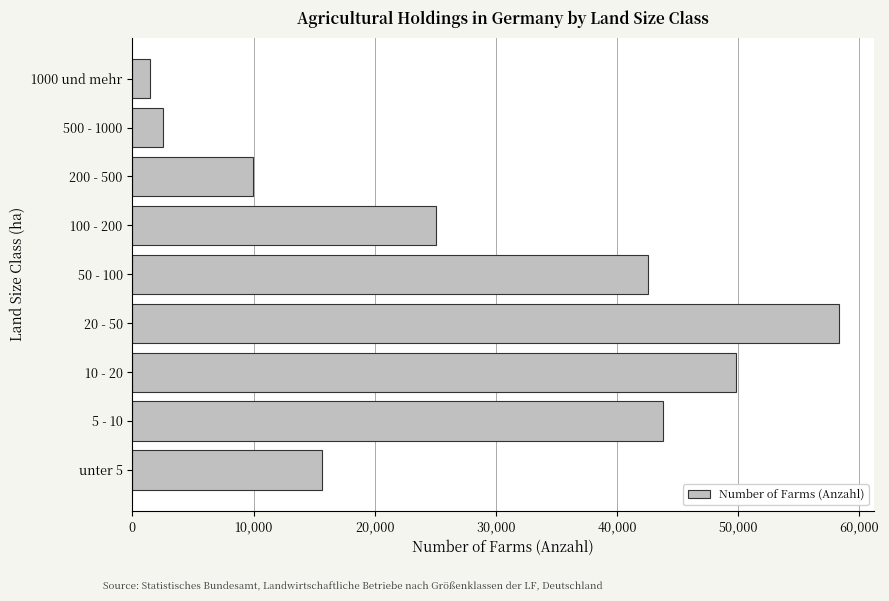

What is the difference between the values at 200 - 500 and unter 5?

5760